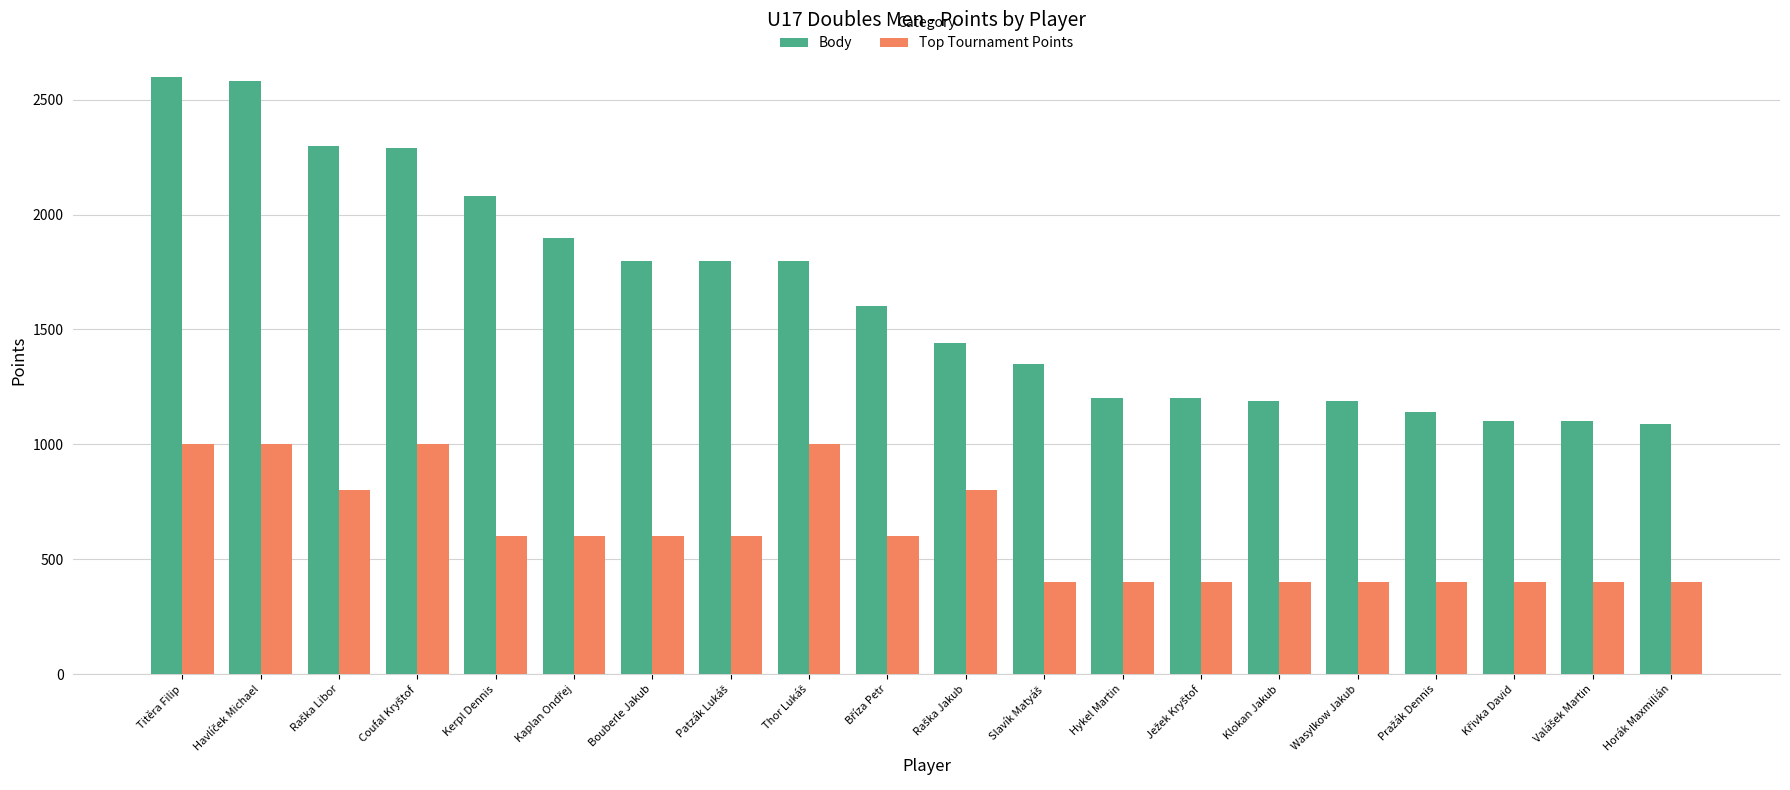

What is the average value of the Body series?

1638